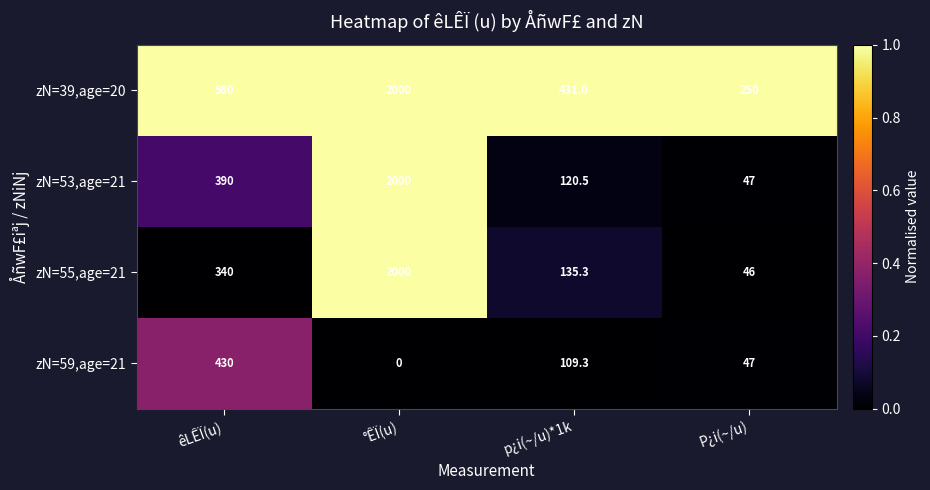

Which label corresponds to the smallest value in the chart?

°ÊÏ(u)